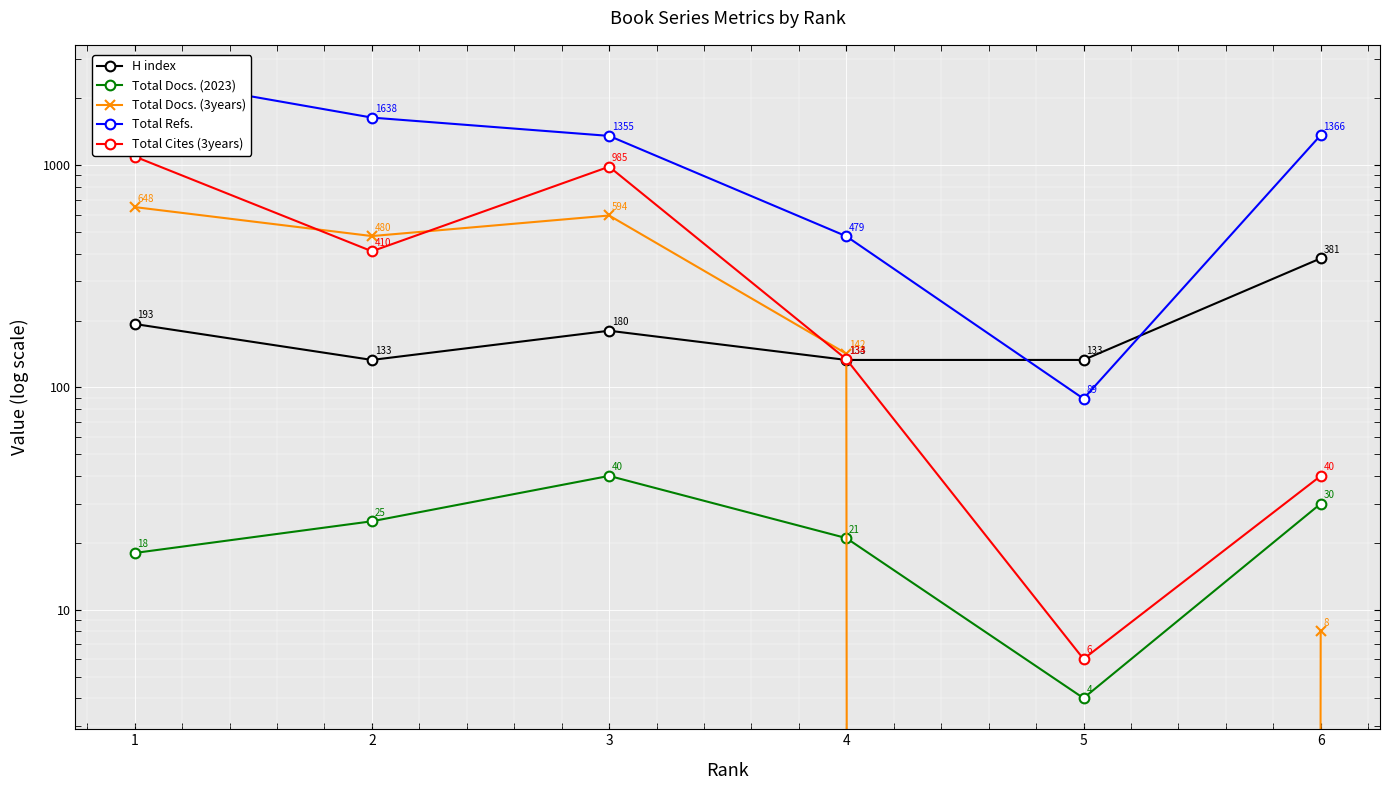

How many Total Refs. values are between 479 and 1638?

4